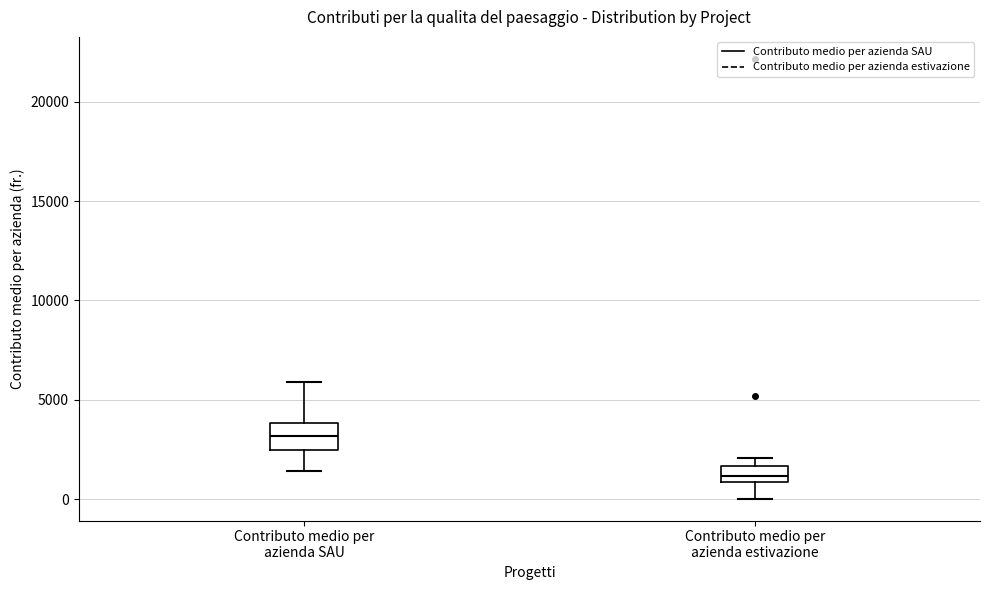

Where does the upper whisker of the box for Contributo medio per azienda SAU end on the y-axis? The values are not printed on the chart, so give them approximately, as read against the axis.

6000